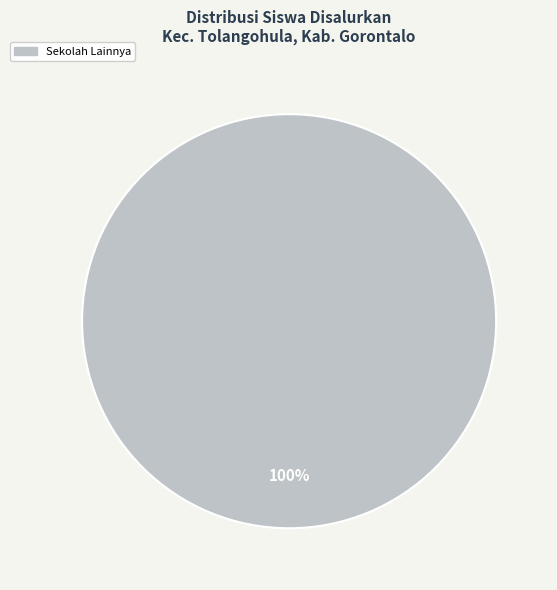

Is there a majority slice in this chart?

Yes